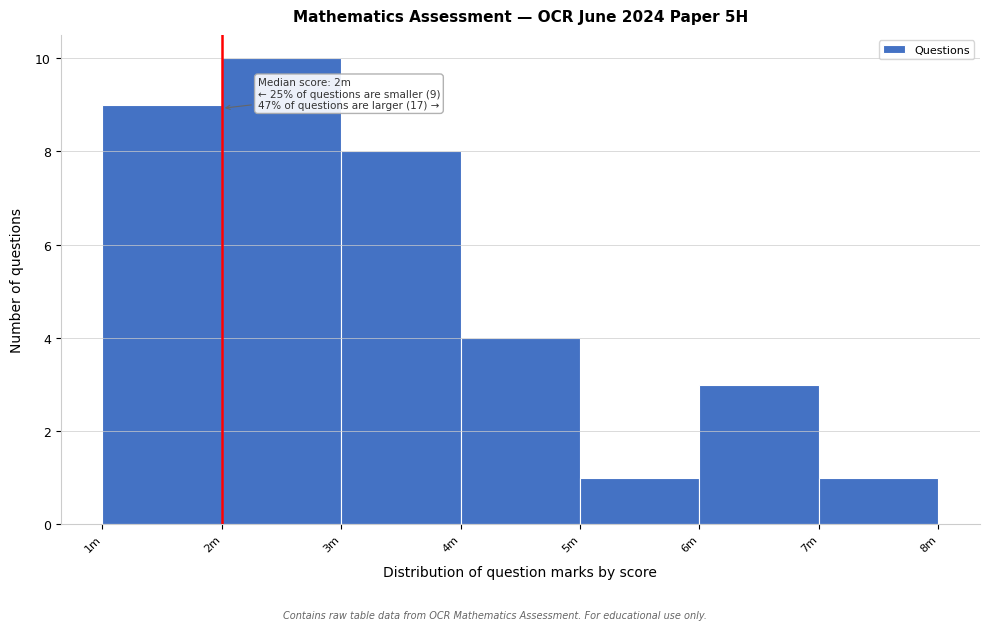

Reading left to right, what are all the values shown in this chart?

1m=9	2m=10	3m=8	4m=4	5m=1	6m=3	7m=1